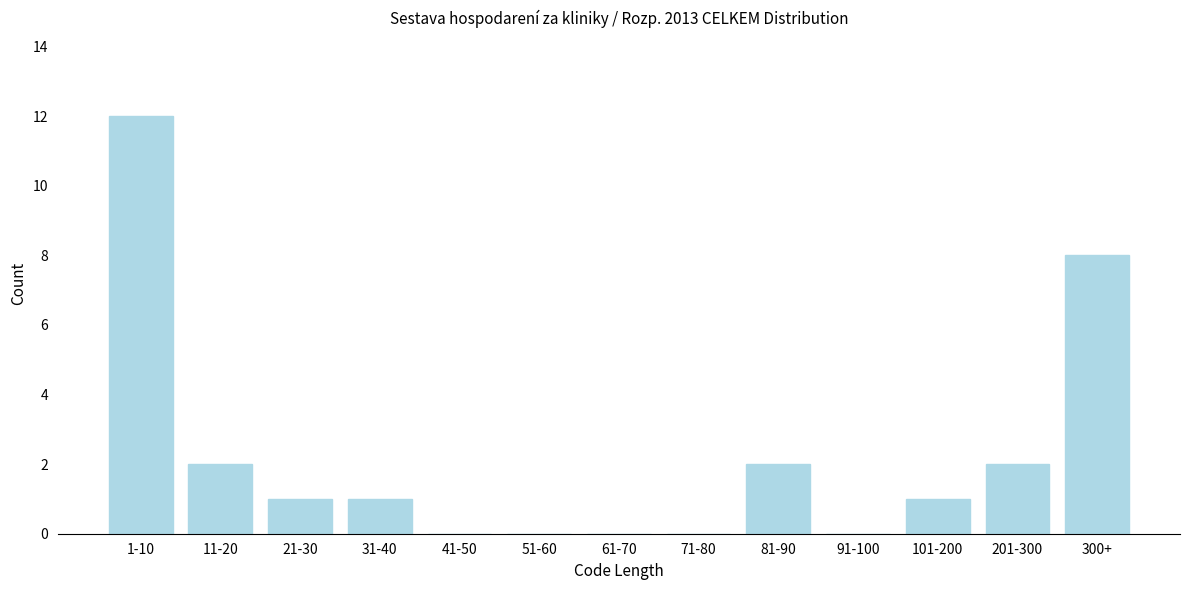

Reading right to left, list all the values displayed in this chart.

300+=8	201-300=2	101-200=1	91-100=0	81-90=2	71-80=0	61-70=0	51-60=0	41-50=0	31-40=1	21-30=1	11-20=2	1-10=12